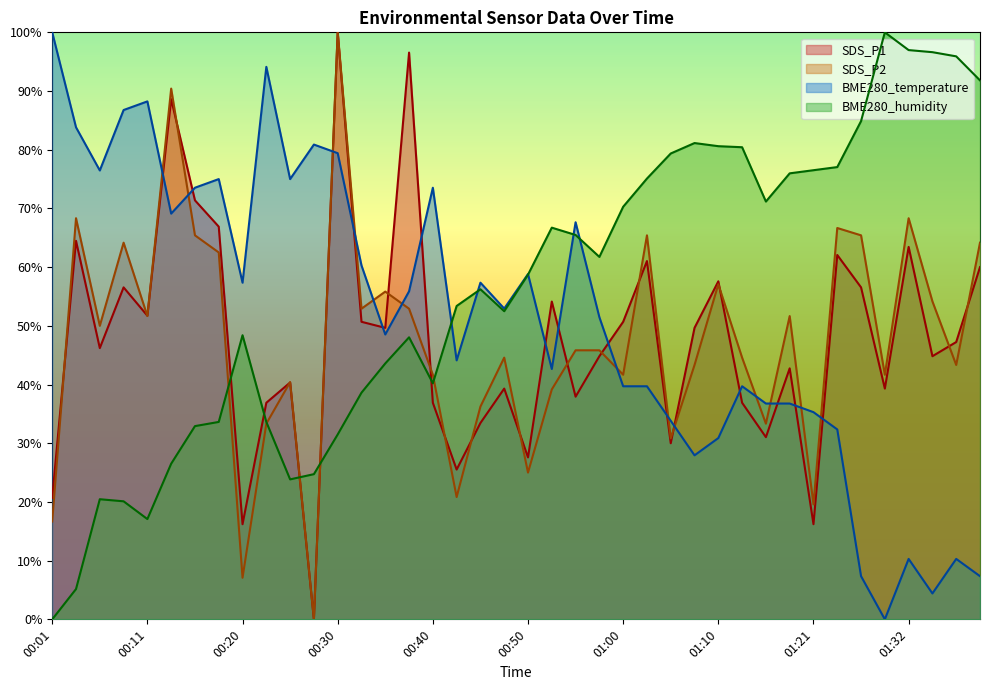

Reading left to right, list all the values displayed in this chart.

SDS_P1: 00:01=20.7	00:03=64.5	00:06=46.2	00:08=56.6	00:11=51.7	00:13=88.6	00:15=71.4	00:18=66.9	00:20=16.2	00:23=36.9	00:25=40.3	00:28=0.0	00:30=100.0	00:32=50.7	00:35=49.7	00:37=96.6	00:40=36.9	00:42=25.5	00:45=33.4	00:48=39.3	00:50=27.6	00:53=54.1	00:55=37.9	00:58=44.8	01:00=50.7	01:02=61.0	01:05=30.0	01:08=49.7	01:10=57.6	01:13=36.9	01:16=31.0	01:18=42.8	01:21=16.2	01:24=62.1	01:26=56.6	01:29=39.3	01:32=63.4	01:34=44.8	01:37=47.2	01:39=60.0
SDS_P2: 00:01=16.7	00:03=68.3	00:06=50.0	00:08=64.2	00:11=51.7	00:13=90.4	00:15=65.4	00:18=62.5	00:20=7.1	00:23=33.3	00:25=40.4	00:28=0.0	00:30=100.0	00:32=52.9	00:35=55.8	00:37=52.9	00:40=41.7	00:42=20.8	00:45=36.2	00:48=44.6	00:50=25.0	00:53=39.2	00:55=45.8	00:58=45.8	01:00=41.7	01:02=65.4	01:05=30.8	01:08=43.3	01:10=57.1	01:13=44.6	01:16=33.3	01:18=51.7	01:21=19.6	01:24=66.7	01:26=65.4	01:29=41.7	01:32=68.3	01:34=54.2	01:37=43.3	01:39=64.2
BME280_temperature: 00:01=100.0	00:03=83.8	00:06=76.5	00:08=86.8	00:11=88.2	00:13=69.1	00:15=73.5	00:18=75.0	00:20=57.4	00:23=94.1	00:25=75.0	00:28=80.9	00:30=79.4	00:32=60.3	00:35=48.5	00:37=55.9	00:40=73.5	00:42=44.1	00:45=57.4	00:48=52.9	00:50=58.8	00:53=42.6	00:55=67.6	00:58=51.5	01:00=39.7	01:02=39.7	01:05=33.8	01:08=27.9	01:10=30.9	01:13=39.7	01:16=36.8	01:18=36.8	01:21=35.3	01:24=32.4	01:26=7.4	01:29=0.0	01:32=10.3	01:34=4.4	01:37=10.3	01:39=7.4
BME280_humidity: 00:01=0.0	00:03=5.2	00:06=20.5	00:08=20.1	00:11=17.1	00:13=26.5	00:15=32.9	00:18=33.6	00:20=48.4	00:23=33.6	00:25=23.8	00:28=24.7	00:30=31.5	00:32=38.6	00:35=43.6	00:37=48.0	00:40=40.2	00:42=53.4	00:45=56.2	00:48=52.5	00:50=58.7	00:53=66.7	00:55=65.5	00:58=61.7	01:00=70.3	01:02=75.1	01:05=79.4	01:08=81.1	01:10=80.6	01:13=80.4	01:16=71.2	01:18=76.0	01:21=76.5	01:24=77.0	01:26=84.9	01:29=100.0	01:32=97.0	01:34=96.6	01:37=95.9	01:39=91.8